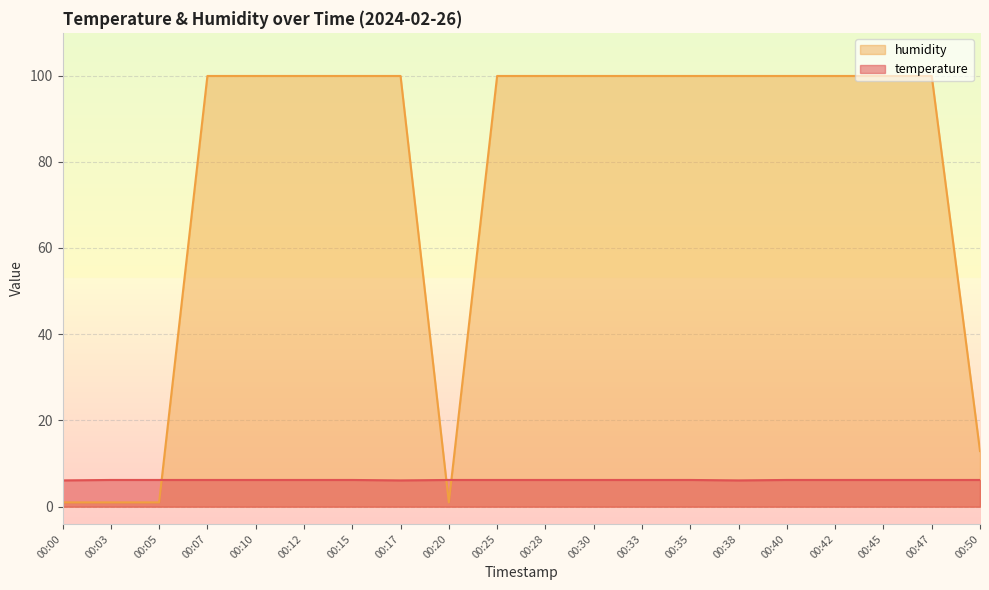

What is the value of the humidity point at the 17th from the left?

99.9